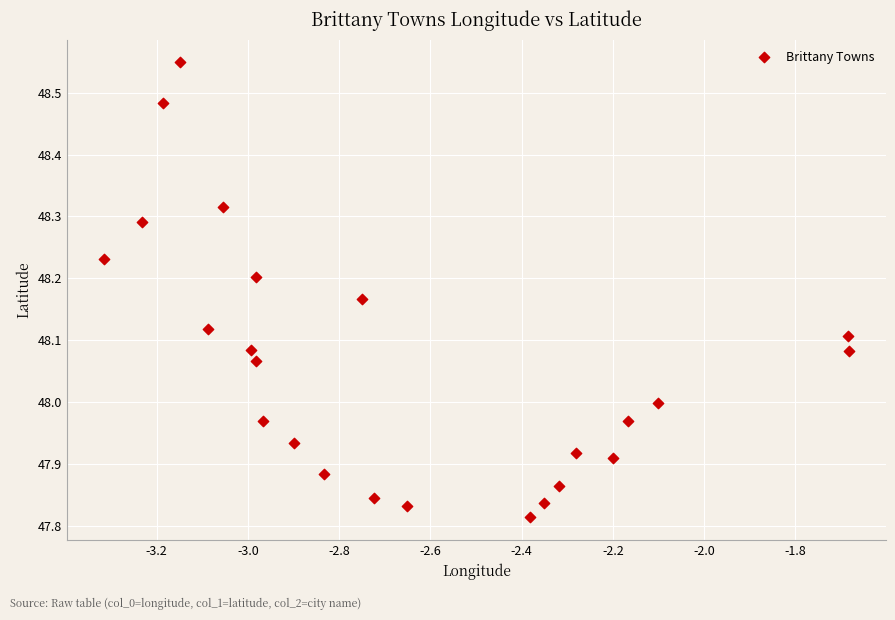

What is the range of X values (max minus min)?

1.6